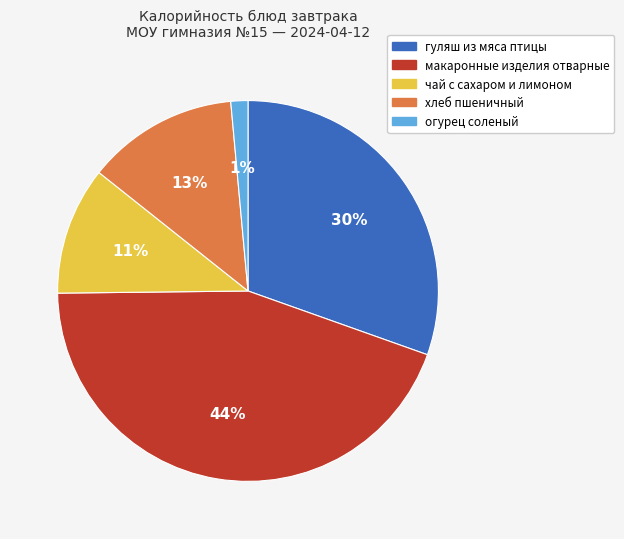

The макаронные изделия отварные slice represents 44% of the pie. True or false?

True